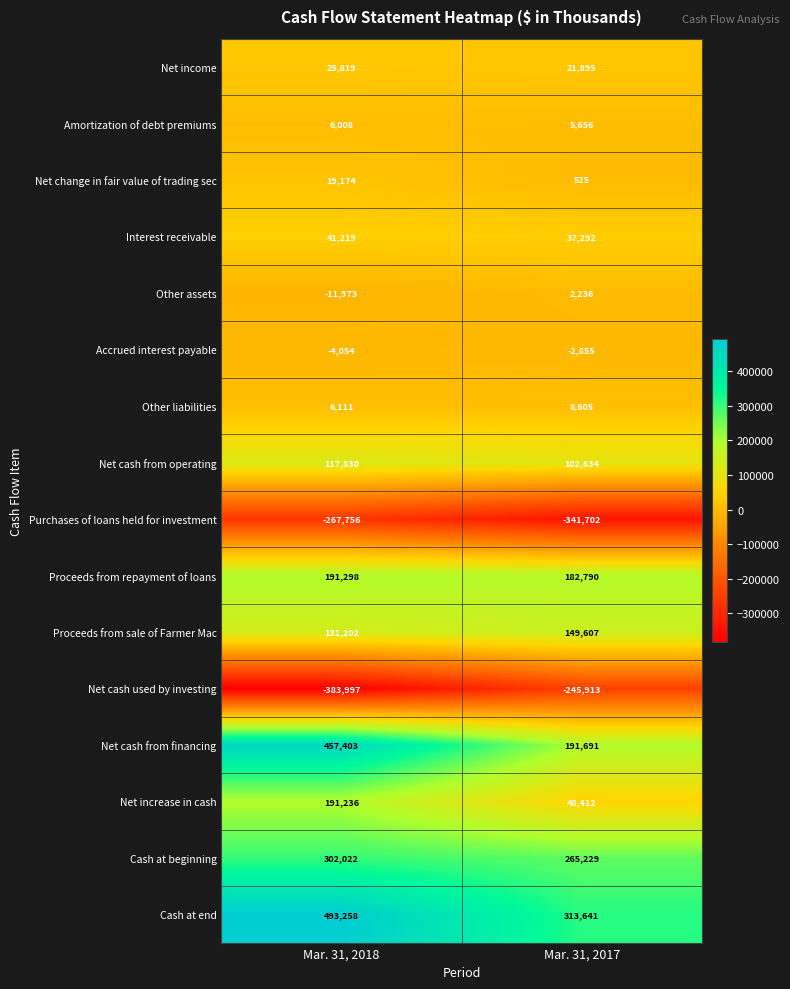

What is the sum of all Net cash from financing values?

649094